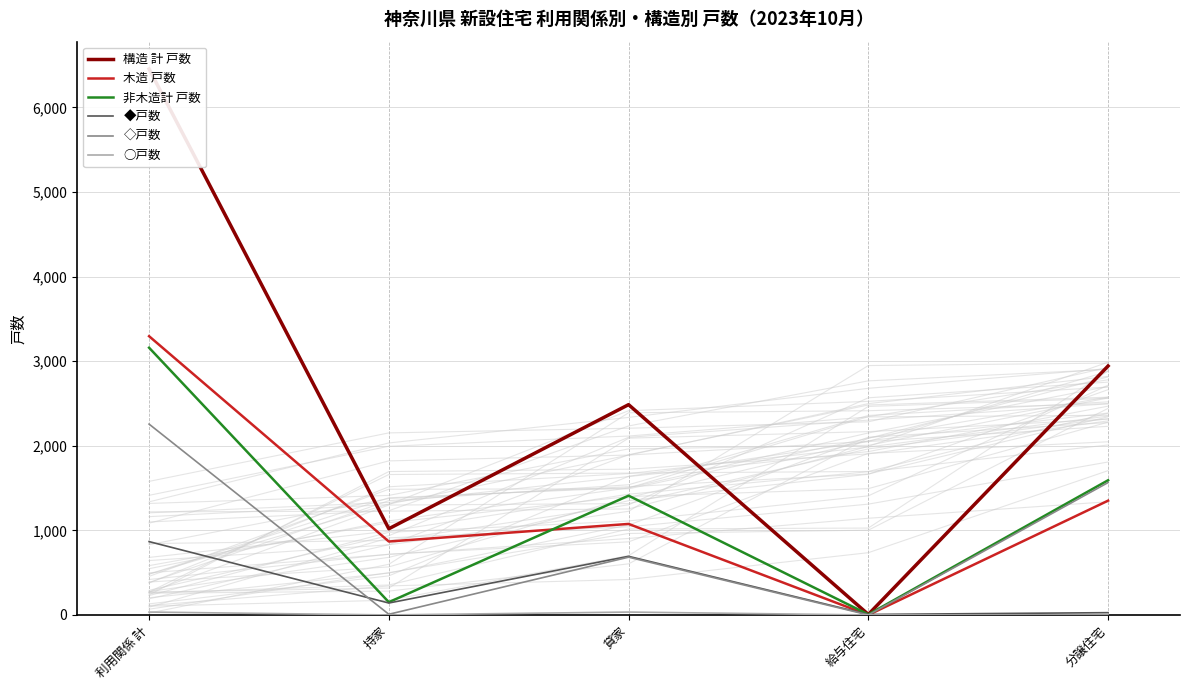

Where is ○戸数 nearest to the value 17?

利用関係 計